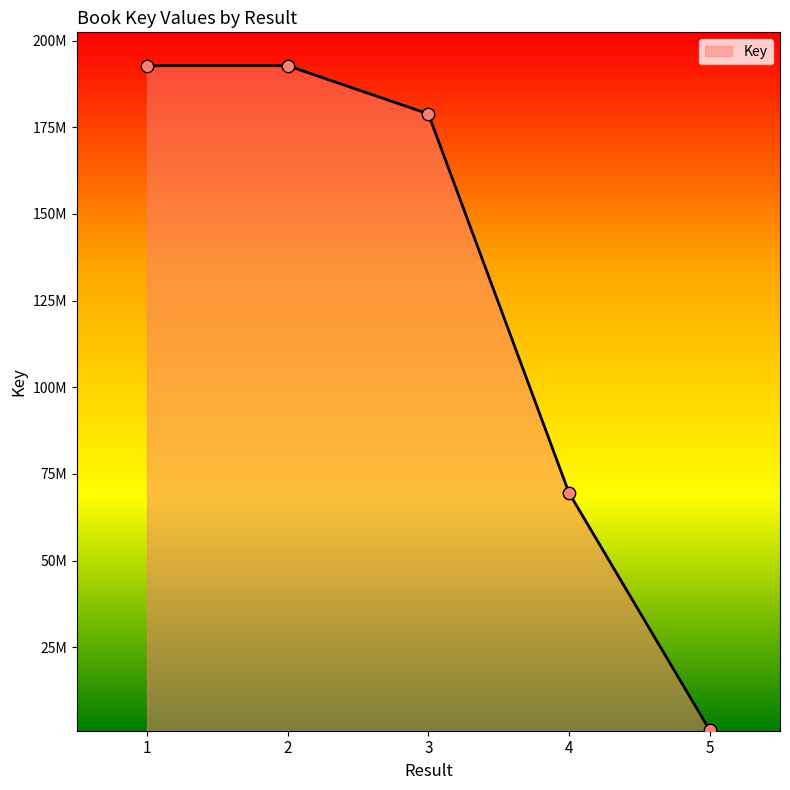

What is the change in value from 3 to 5?

-177778790